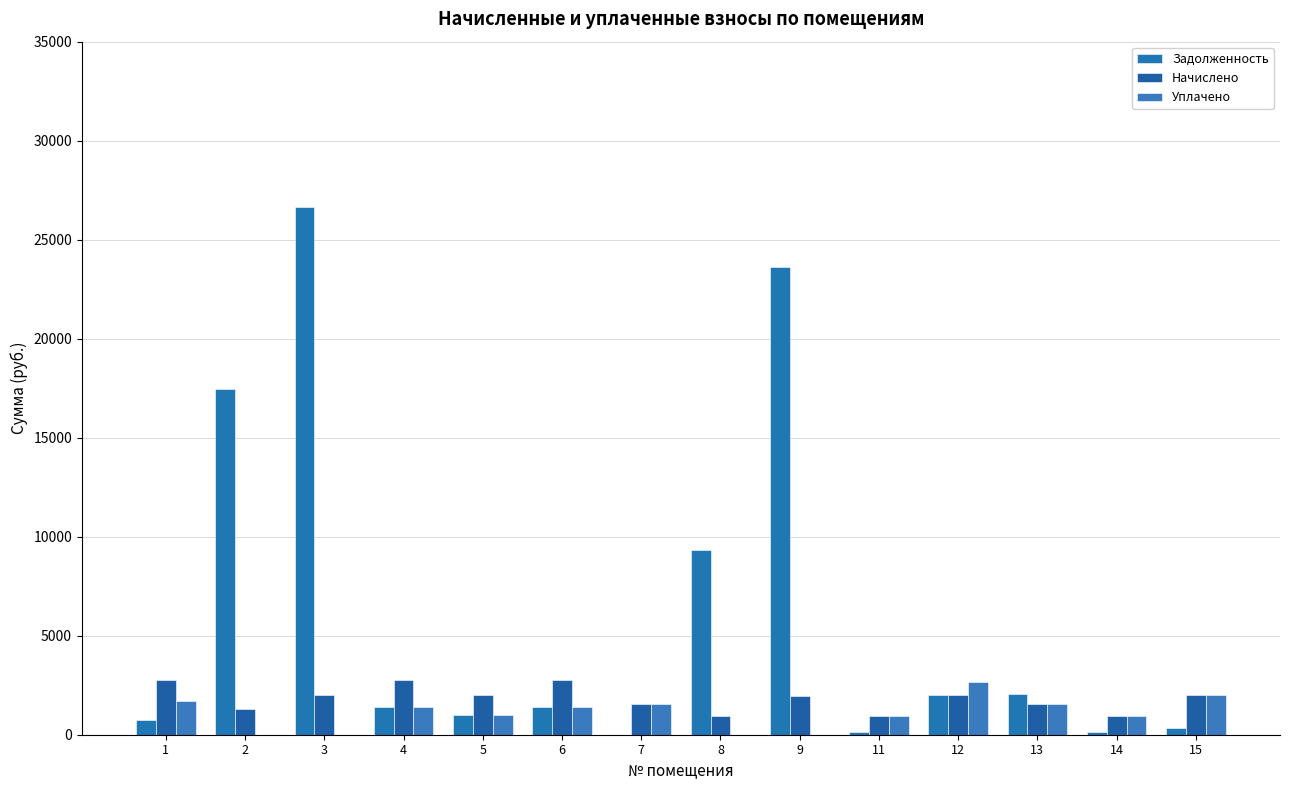

At how many categories does at least one series exceed 19457?

2